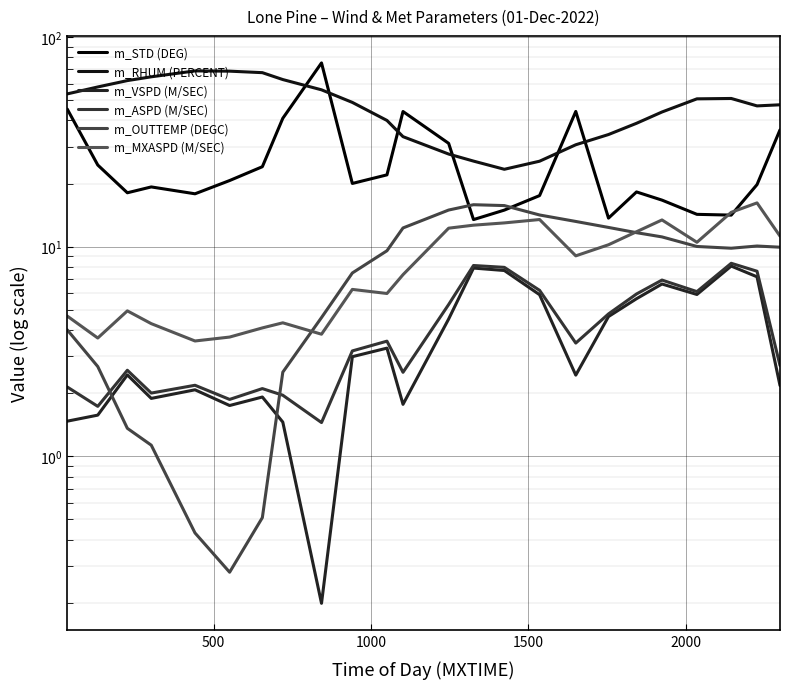

What are all the series names shown in the legend?

m_STD (DEG), m_RHUM (PERCENT), m_VSPD (M/SEC), m_ASPD (M/SEC), m_OUTTEMP (DEGC), m_MXASPD (M/SEC)